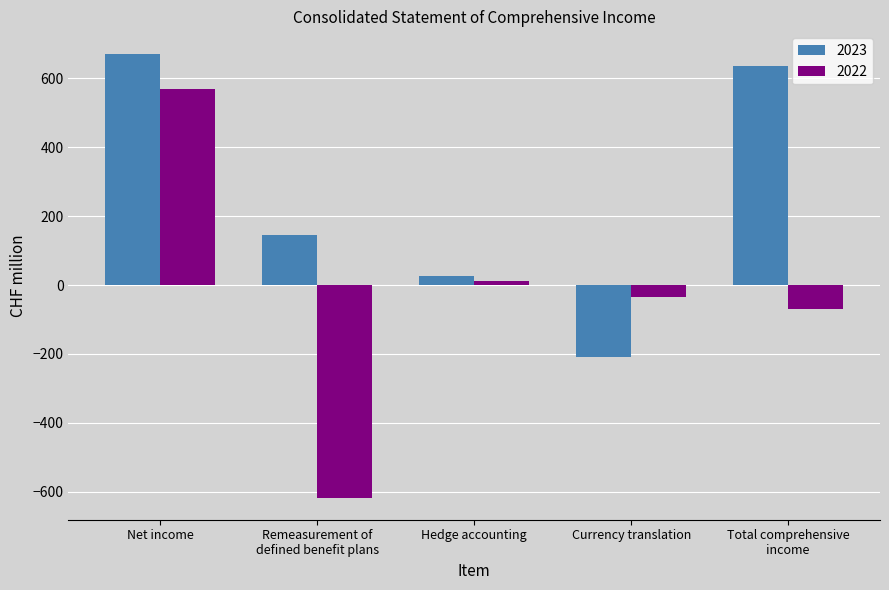

What is the difference between the second highest and minimum values in the 2023 series?

842.6